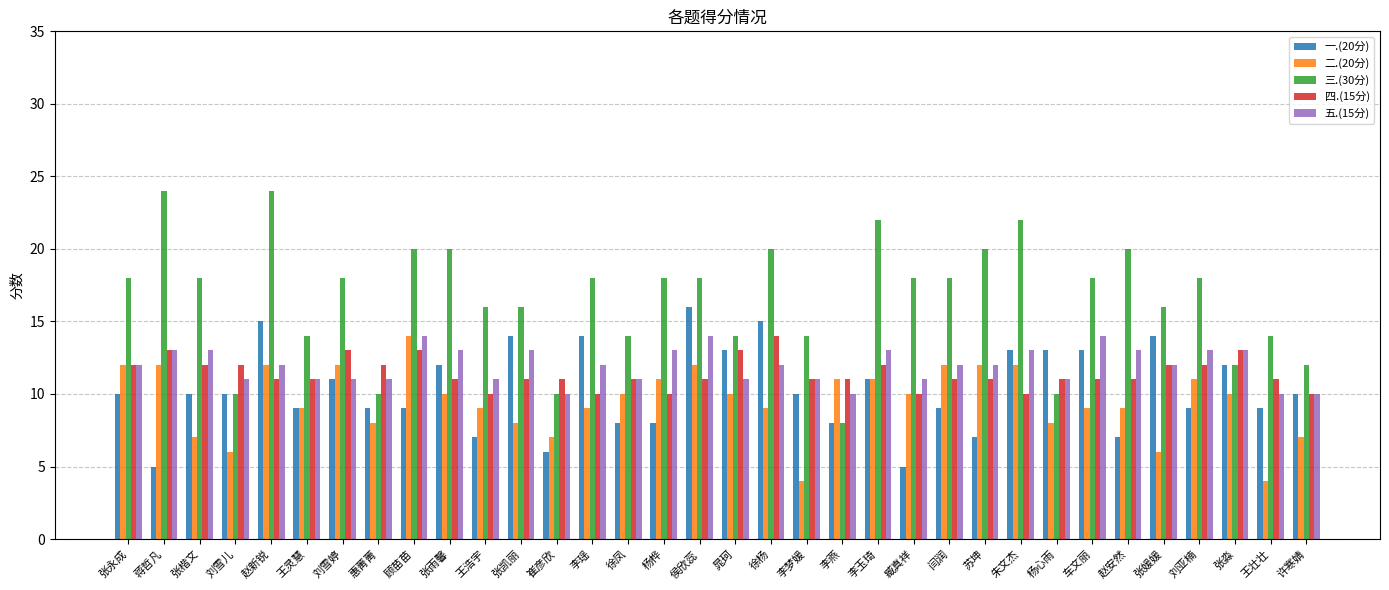

True or false: 二.(20分) has a value of 10 at 张雨馨.

True